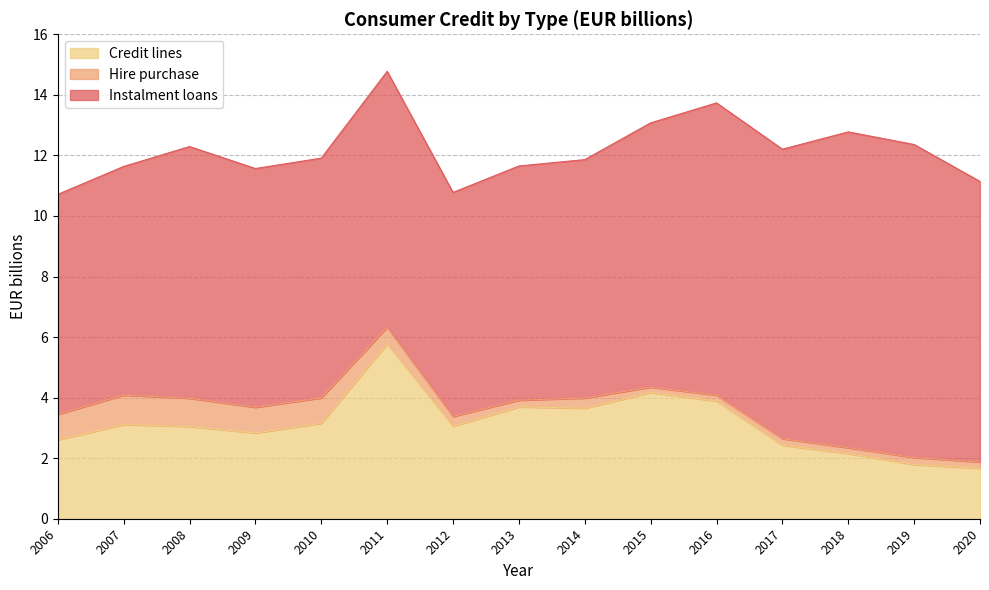

At which category is the sum across all series the highest?

2011